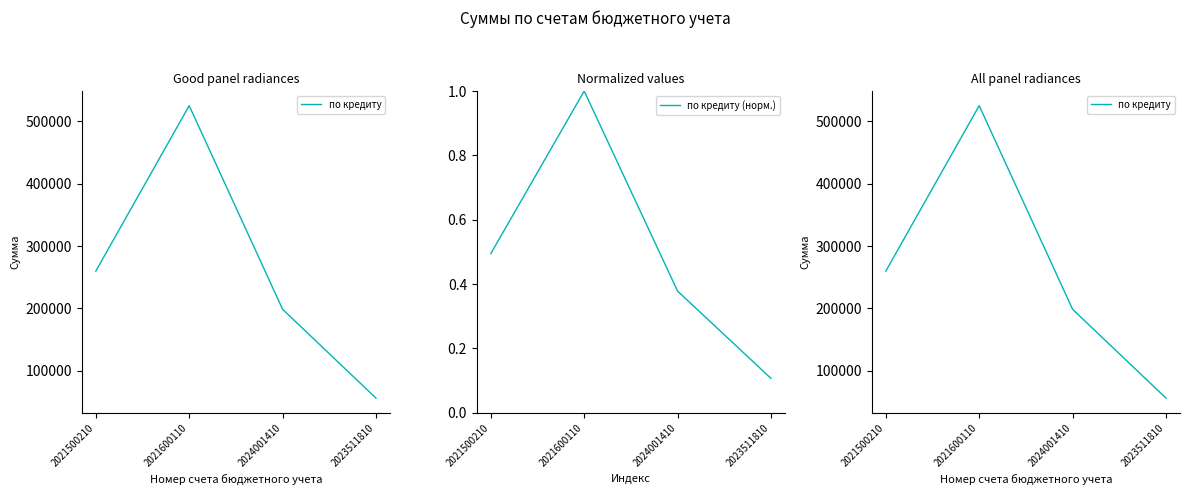

Which category has the highest value across all series?

2021600110